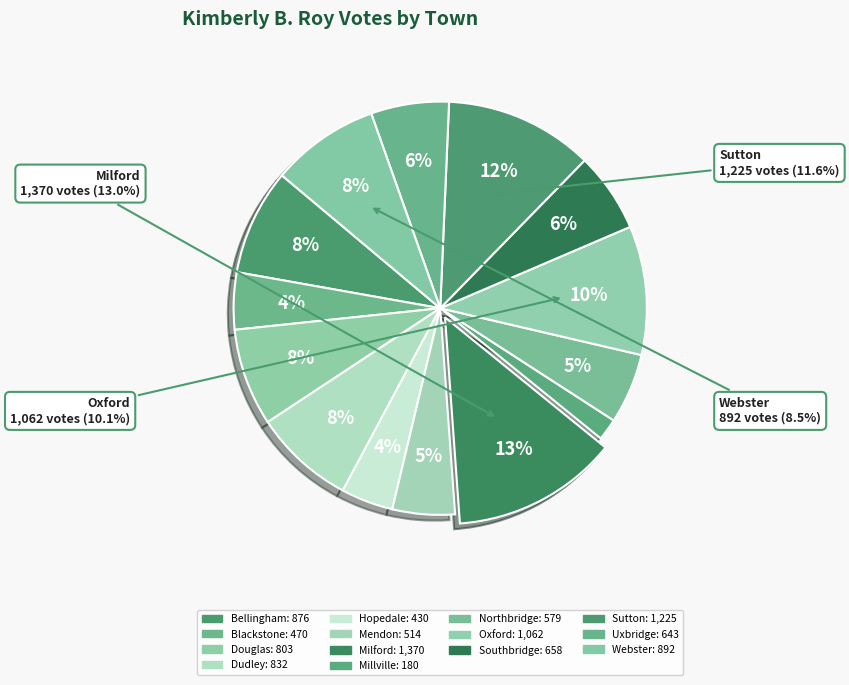

Count the number of slices in the pie.

14